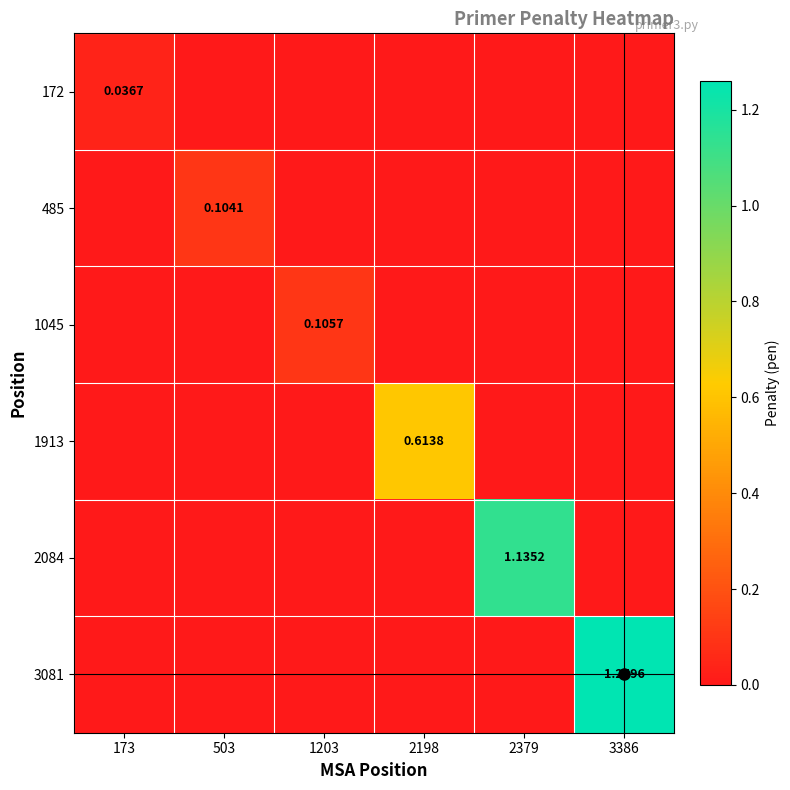

At which category does the chart reach its minimum across all series?

503